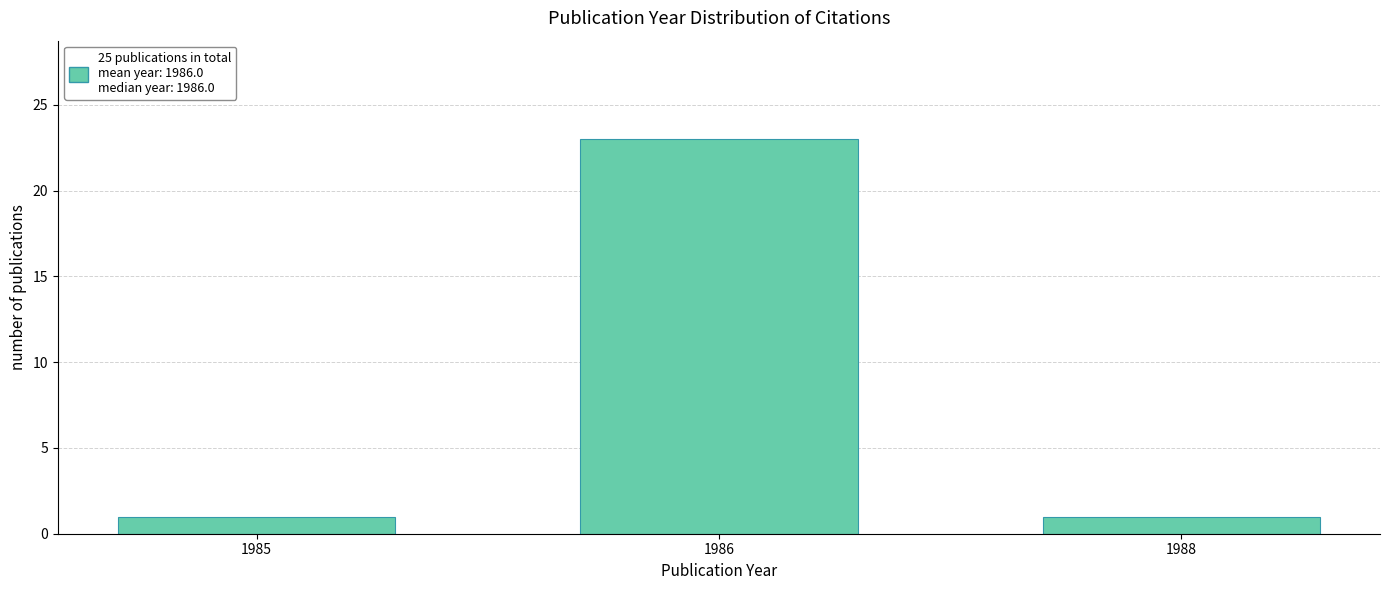

Reading right to left, list all the values displayed in this chart.

1988=1	1986=23	1985=1